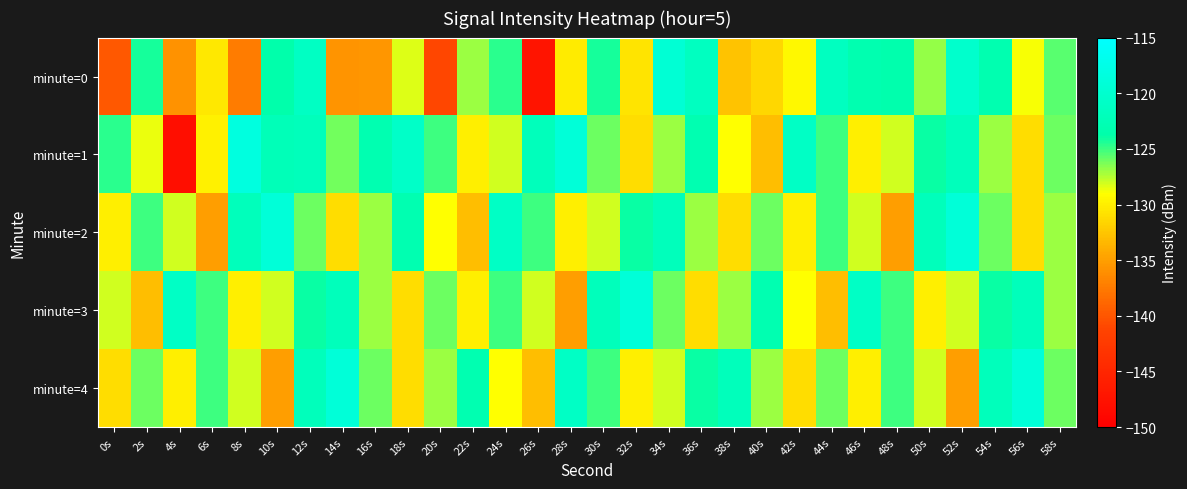

Which series changed the most between 0s and 16s?

minute=4